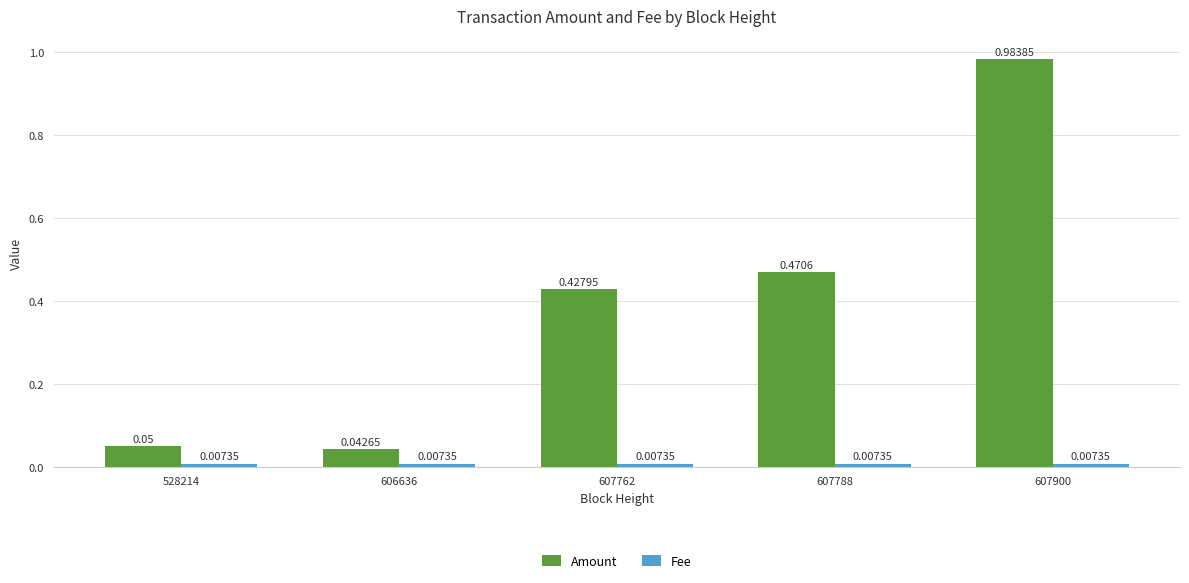

At how many categories does at least one series exceed 0?

5